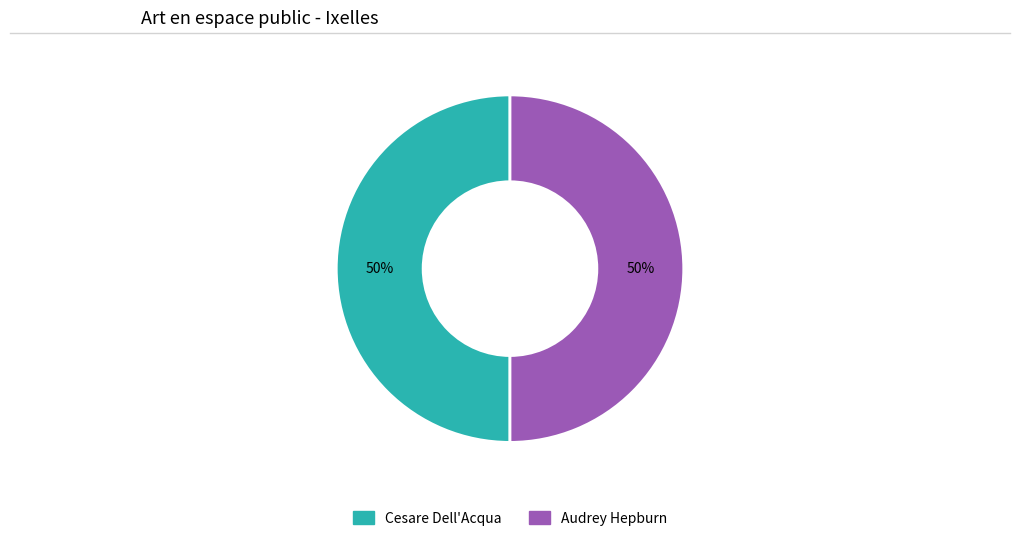

What percentage is the Cesare Dell'Acqua slice, to the nearest percent?

50%